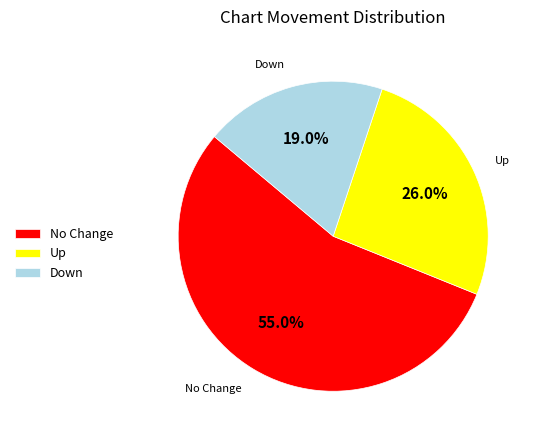

Rank the categories by value from lowest to highest.

Down, Up, No Change